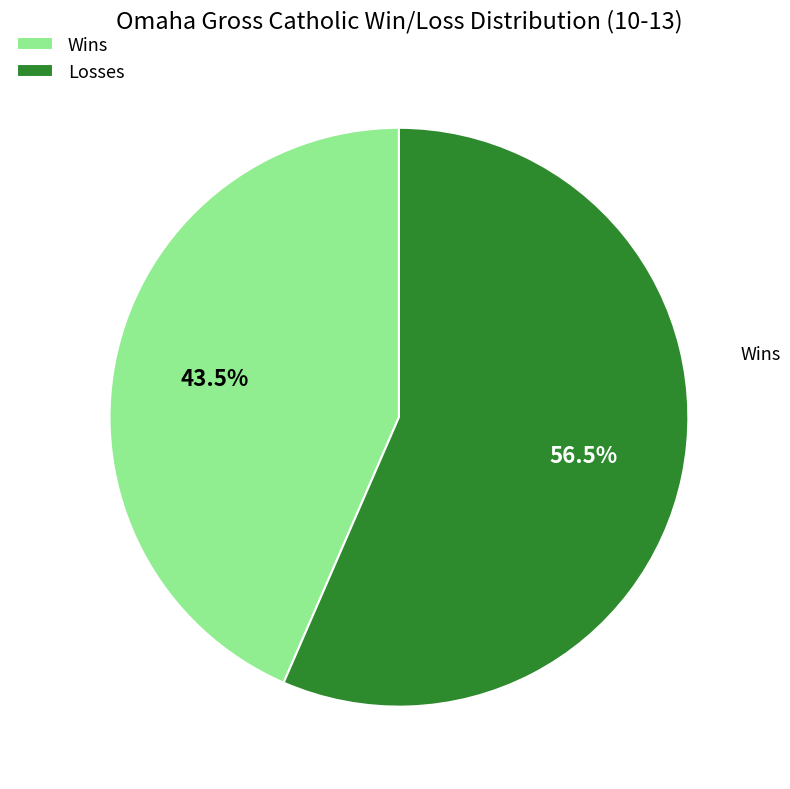

Is there any slice that represents more than half of the pie?

Yes